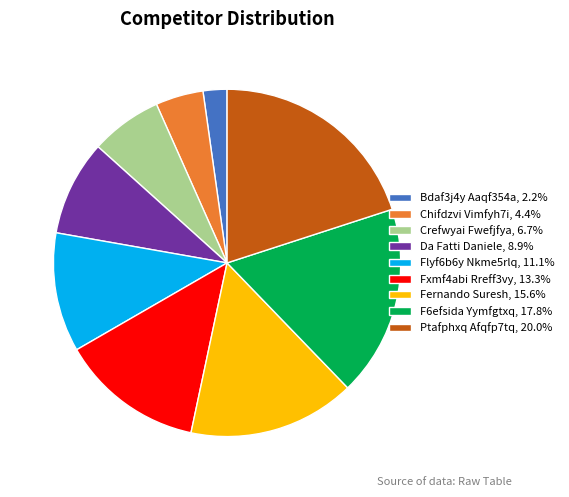

Is the sum of F6efsida Yymfgtxq, 17.8% and Chifdzvi Vimfyh7i, 4.4% greater than half?

No